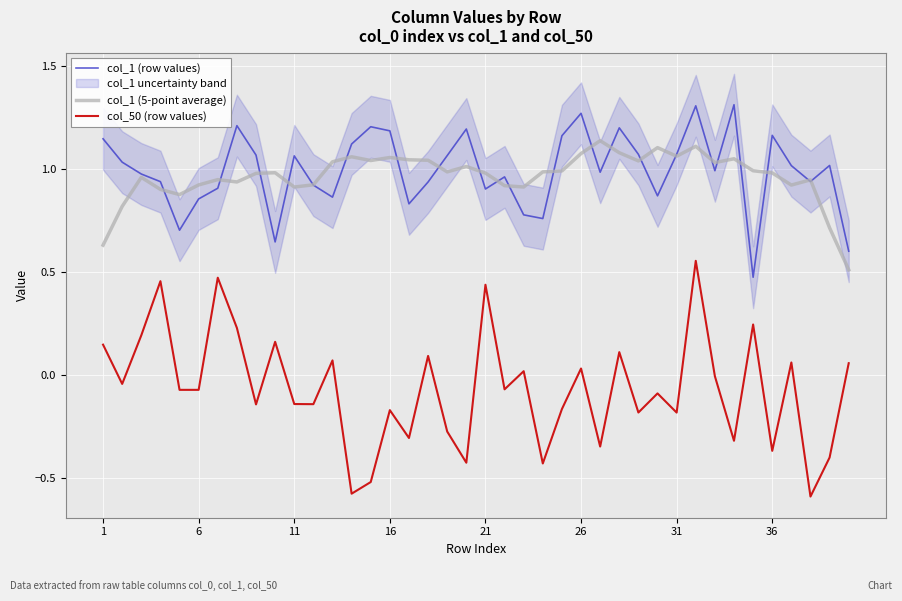

True or false: col_50 (row values) and col_1 (row values) cross at least once.

False